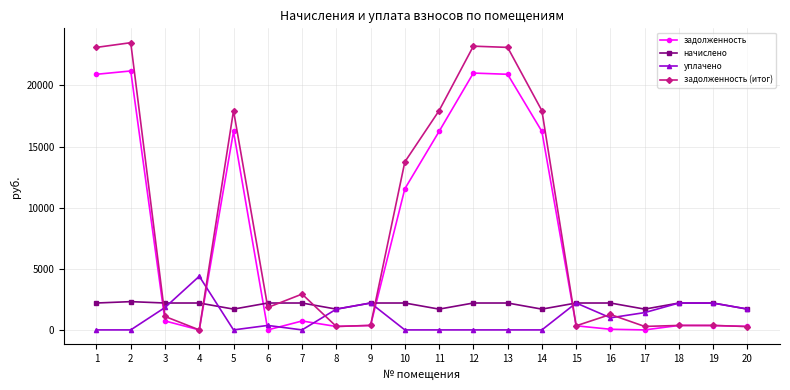

Between which two adjacent categories do задолженность (итог) and начислено first intersect?

2 and 3